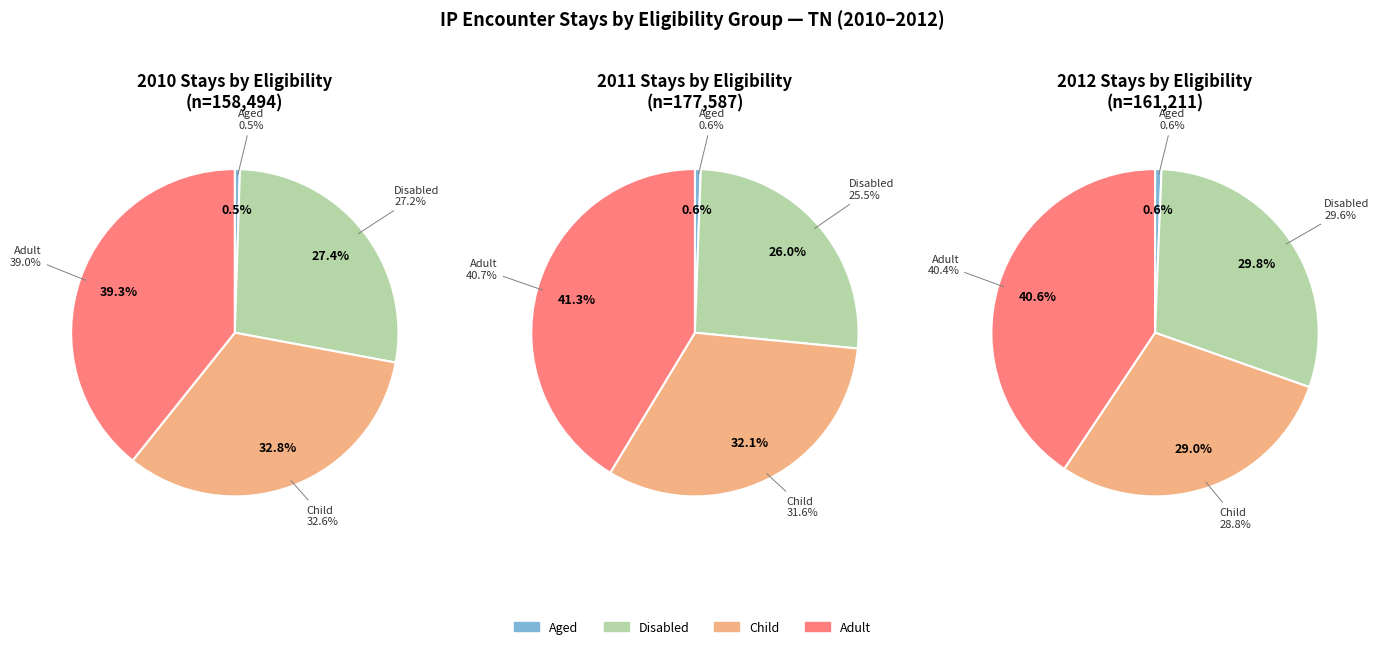

Is there any slice that represents more than half of the pie?

No